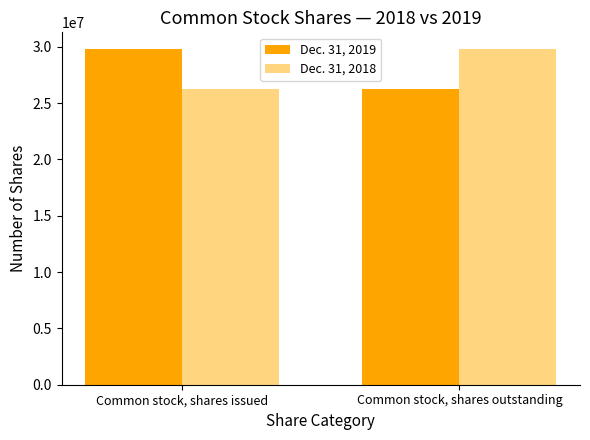

What is the average value of the Dec. 31, 2019 series?

28005312